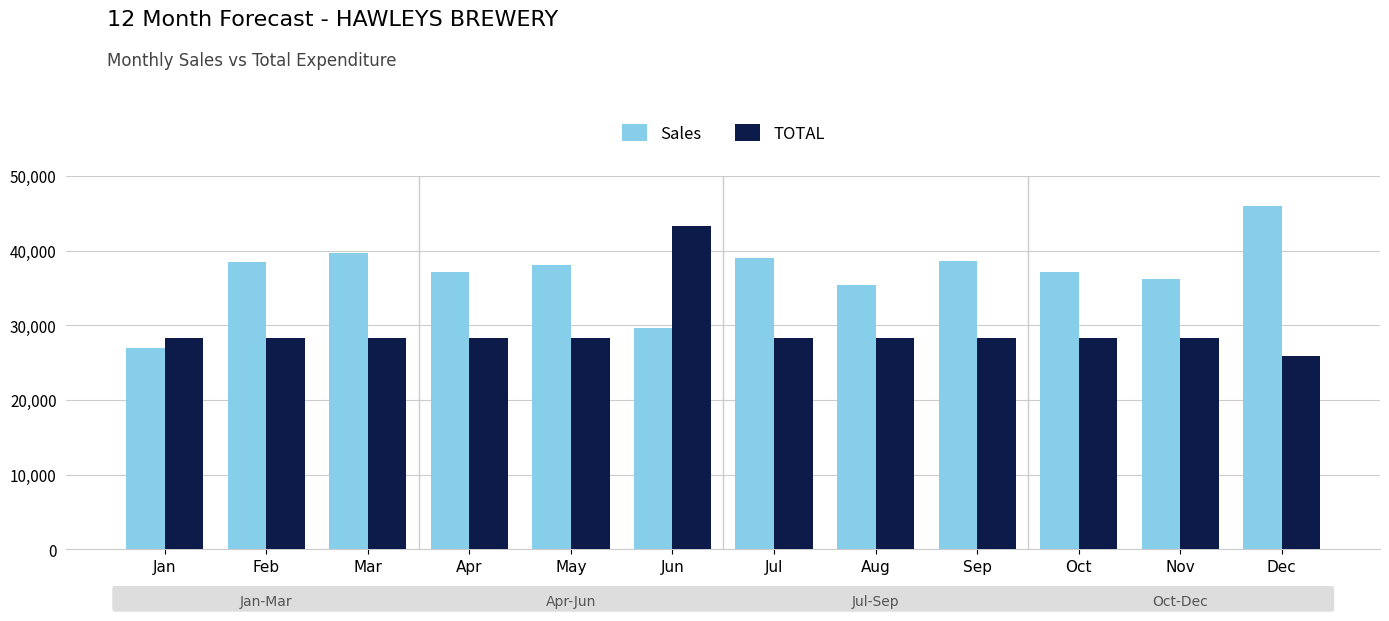

List the series in order of their overall mean, lowest first.

TOTAL, Sales